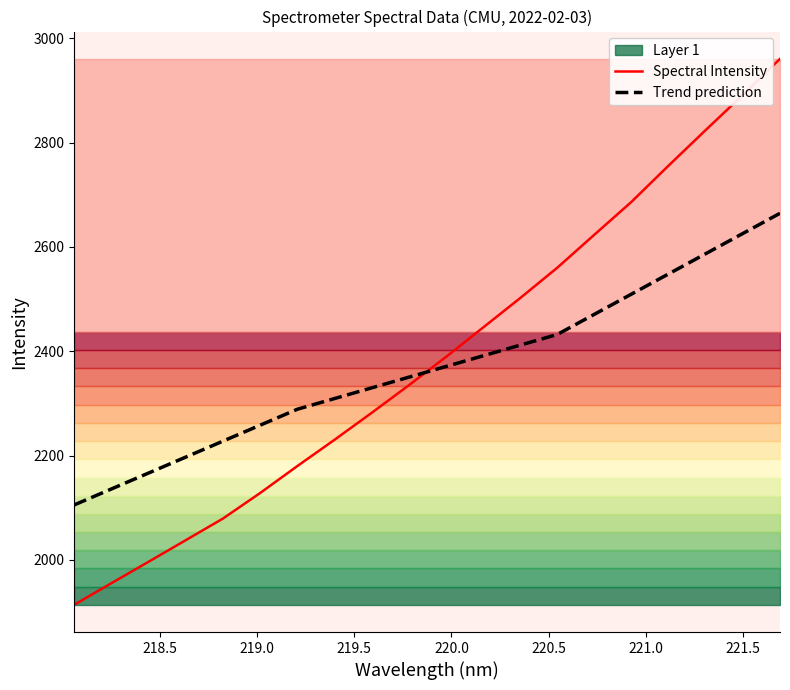

After their last crossing, which series has the higher values: Spectral Intensity or Trend prediction?

Spectral Intensity